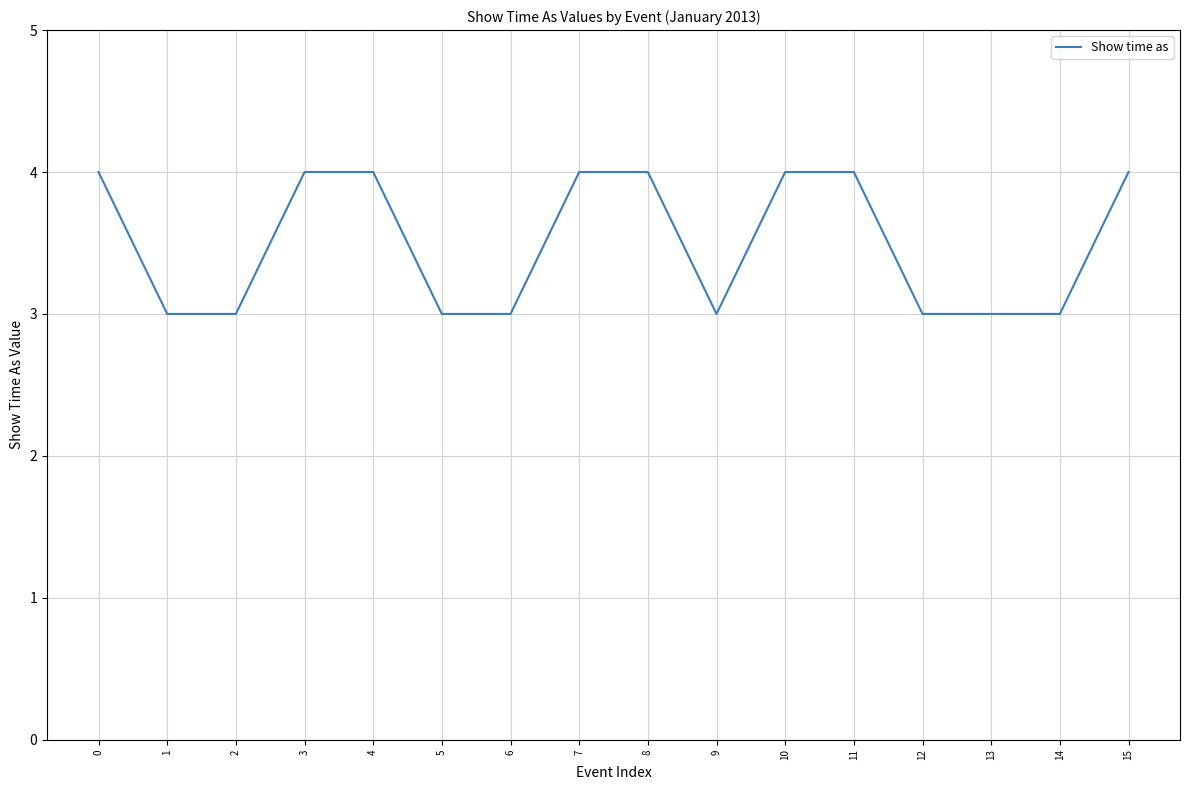

What is the greatest value displayed?

4